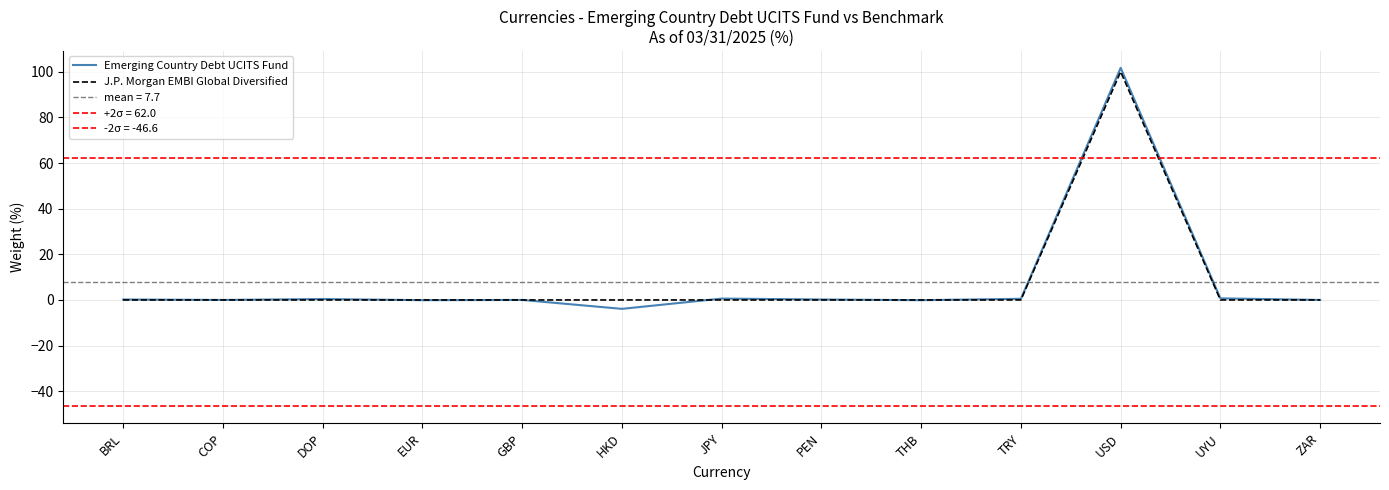

Rank the series at UYU from lowest to highest value.

J.P. Morgan EMBI Global Diversified, Emerging Country Debt UCITS Fund